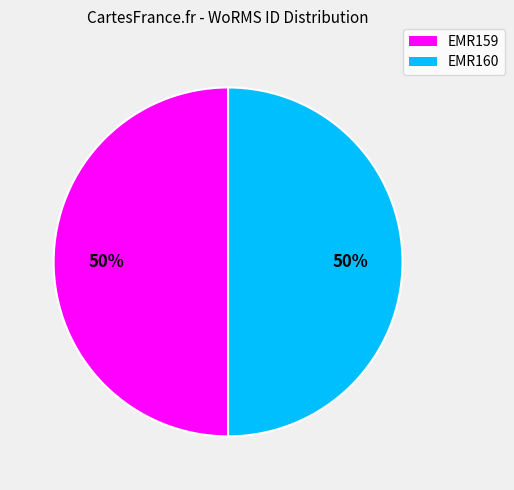

Approximately how many times larger is the value at EMR160 compared to EMR159?

1.0